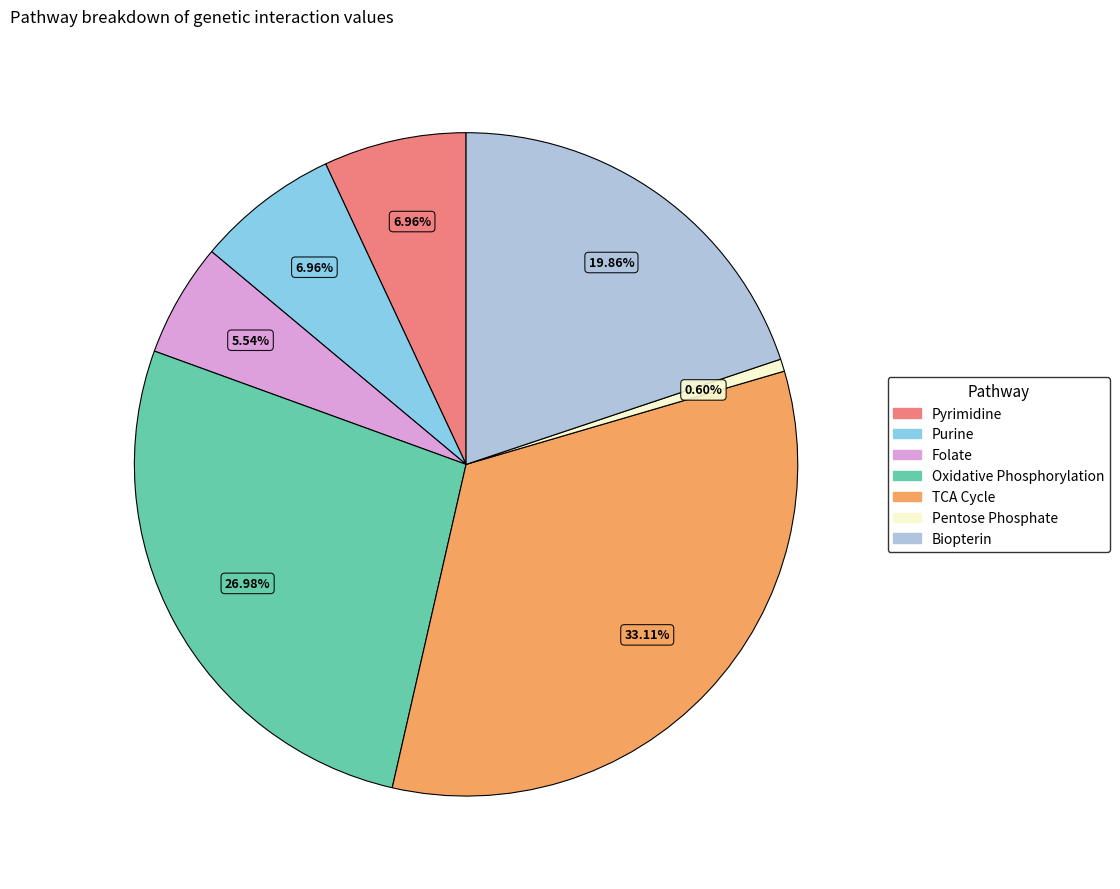

Is there a majority slice in this chart?

No